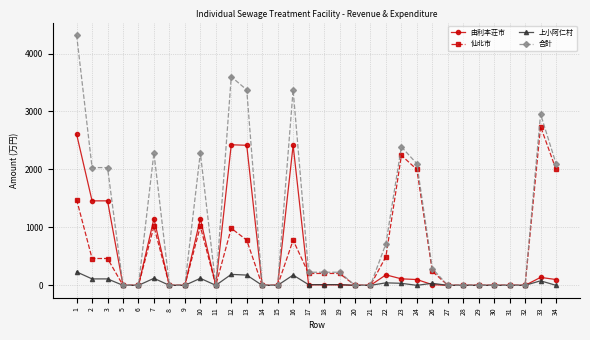

Is the value of 上小阿仁村 at 29 greater than the value of 仙北市 at 10?

No